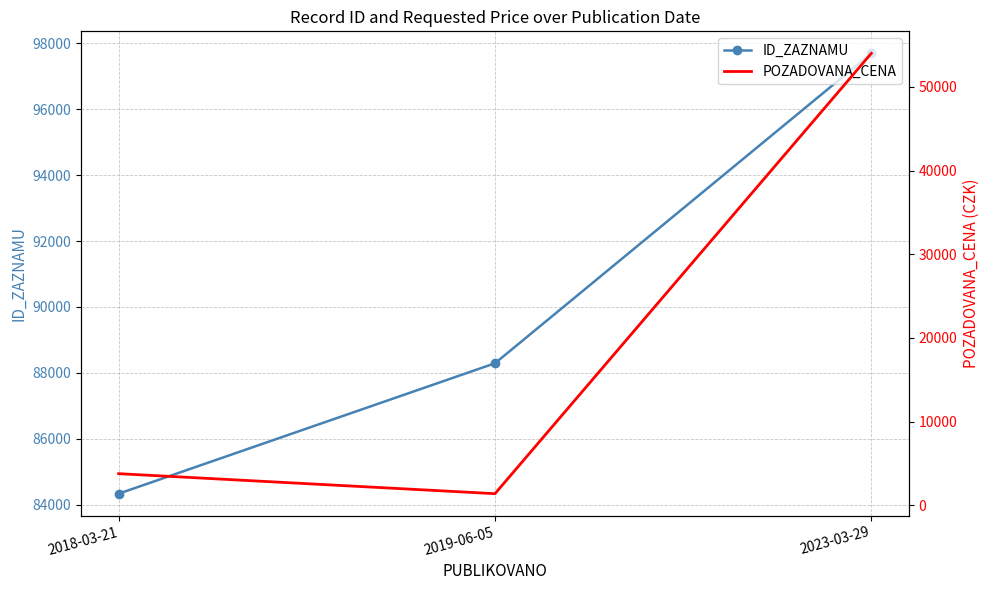

Where does the ID_ZAZNAMU series first go above 88290?

2023-03-29